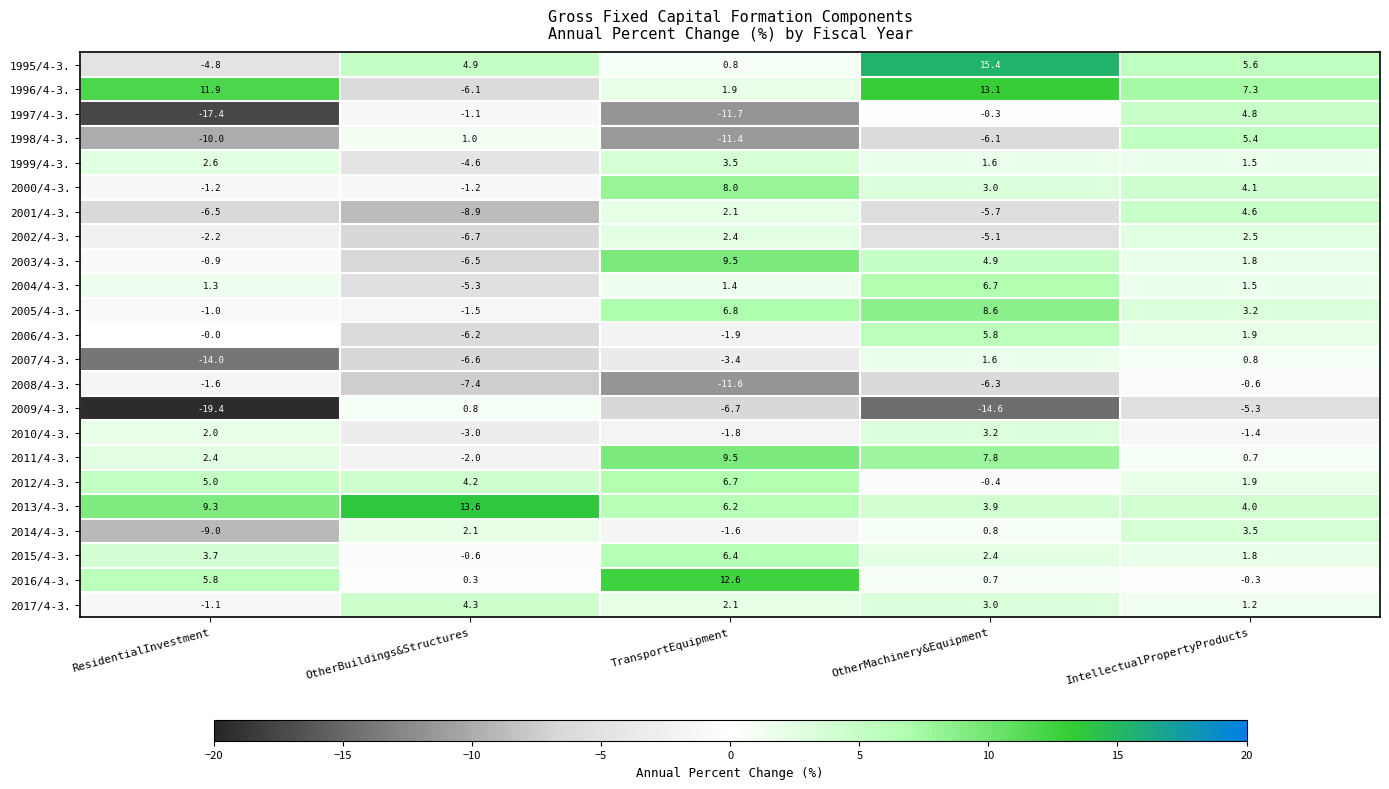

What is the approximate value of 2013/4-3. at OtherBuildings&Structures?

13.6